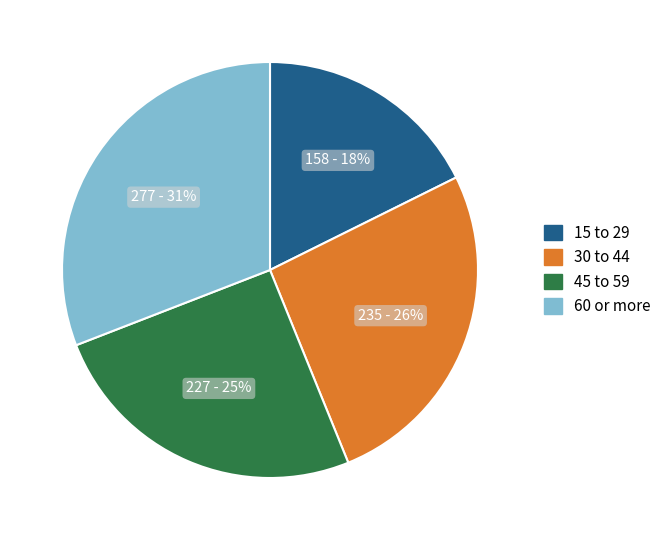

To the nearest percent, what is the difference between the largest and smallest slice percentages?

13%